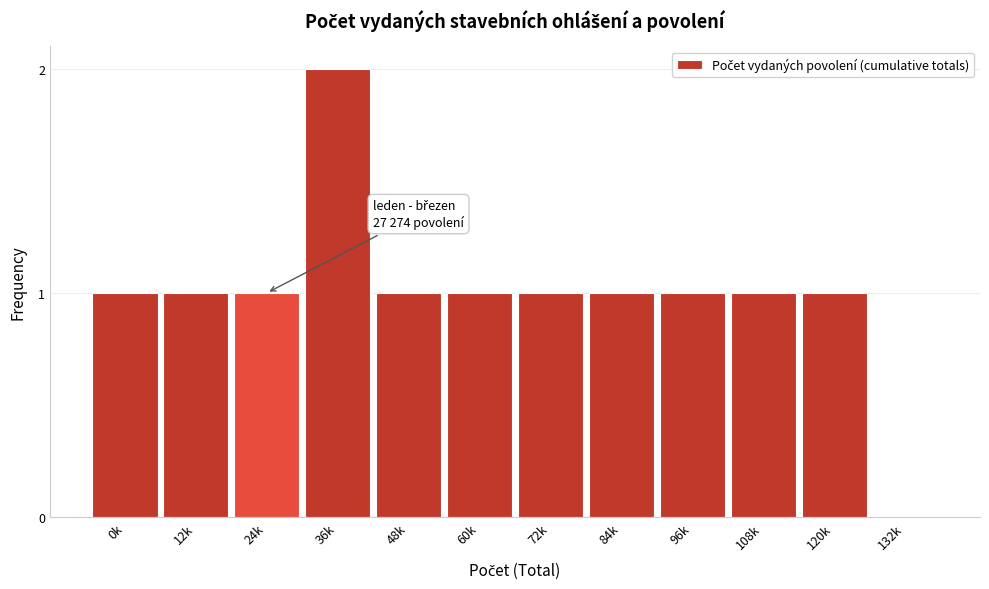

Reading left to right, list all the values displayed in this chart.

0k=1	12k=1	24k=1	36k=2	48k=1	60k=1	72k=1	84k=1	96k=1	108k=1	120k=1	132k=0